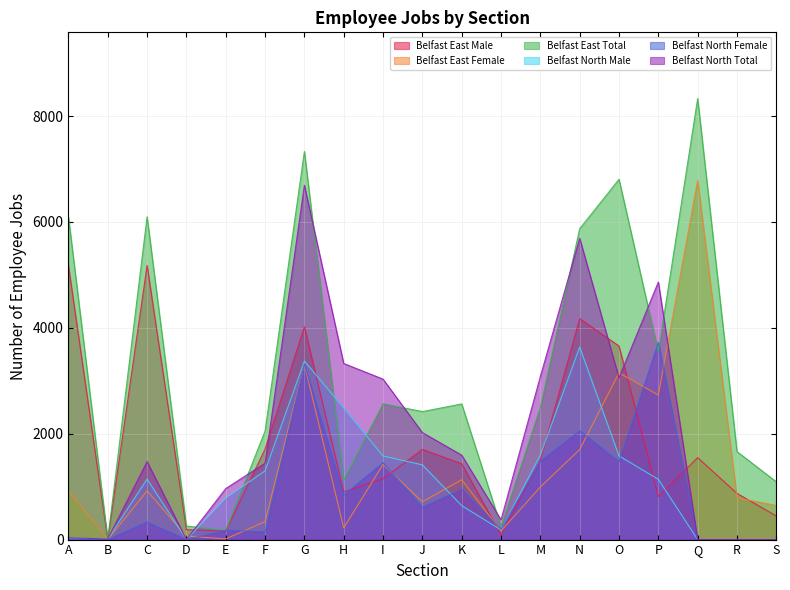

What are all the series names shown in the legend?

Belfast East Male, Belfast East Female, Belfast East Total, Belfast North Male, Belfast North Female, Belfast North Total